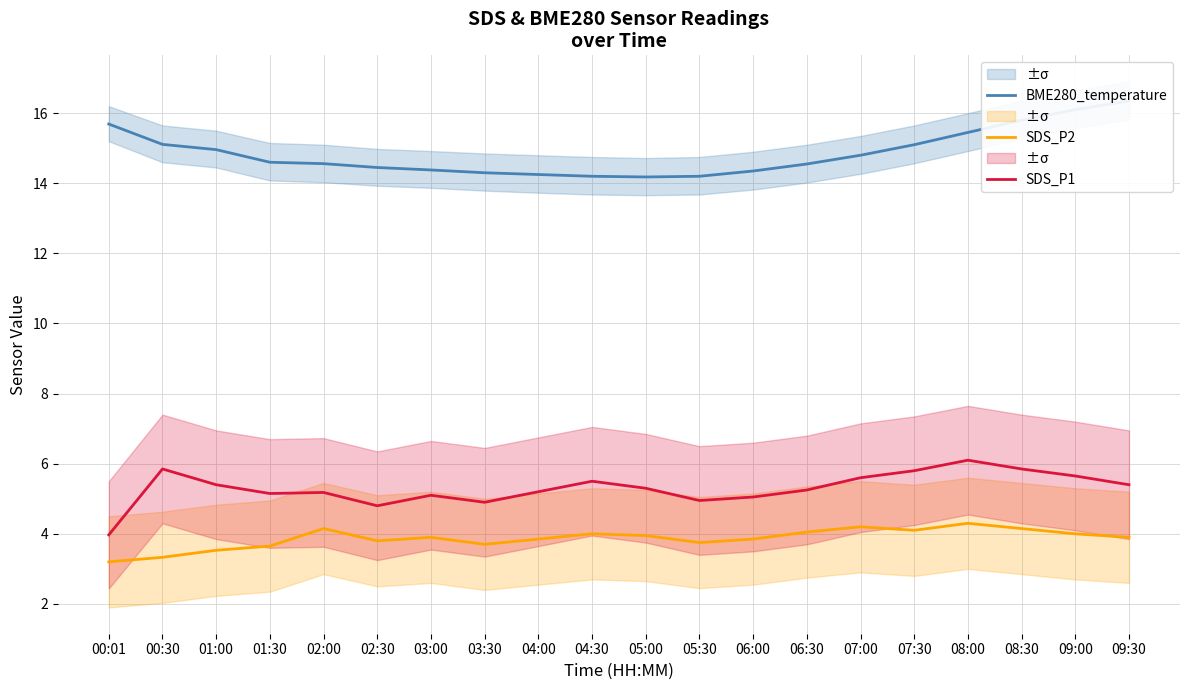

Reading left to right, list all the values displayed in this chart.

BME280_temperature: 15.7	15.1	15.0	14.6	14.6	14.4	14.4	14.3	14.2	14.2	14.2	14.2	14.3	14.6	14.8	15.1	15.4	15.8	16.1	16.4
SDS_P2: 3.2	3.3	3.5	3.6	4.2	3.8	3.9	3.7	3.9	4.0	4.0	3.8	3.9	4.0	4.2	4.1	4.3	4.2	4.0	3.9
SDS_P1: 4.0	5.8	5.4	5.2	5.2	4.8	5.1	4.9	5.2	5.5	5.3	5.0	5.0	5.2	5.6	5.8	6.1	5.8	5.7	5.4